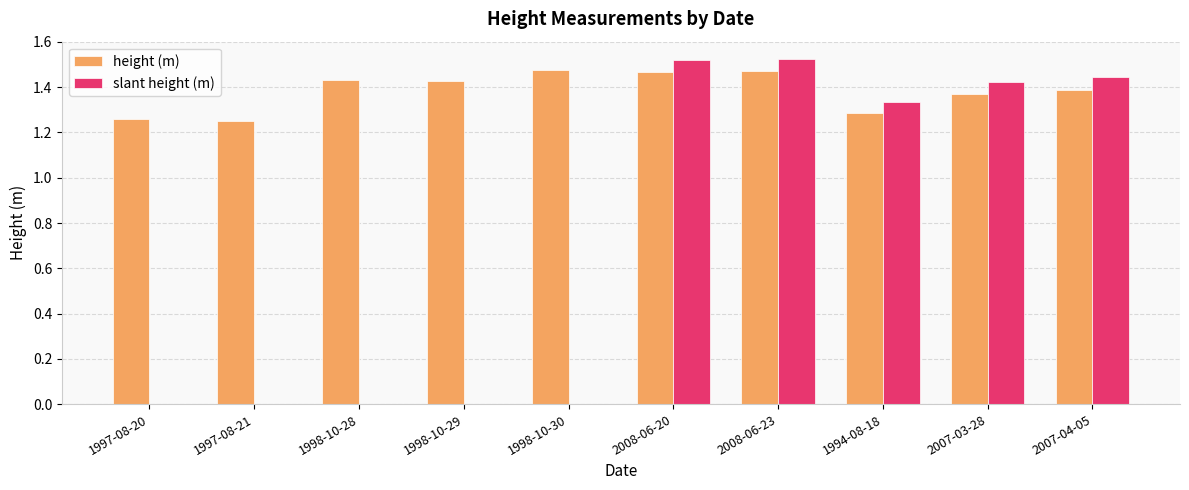

Which series changed the most between 1998-10-28 and 2008-06-23?

slant height (m)